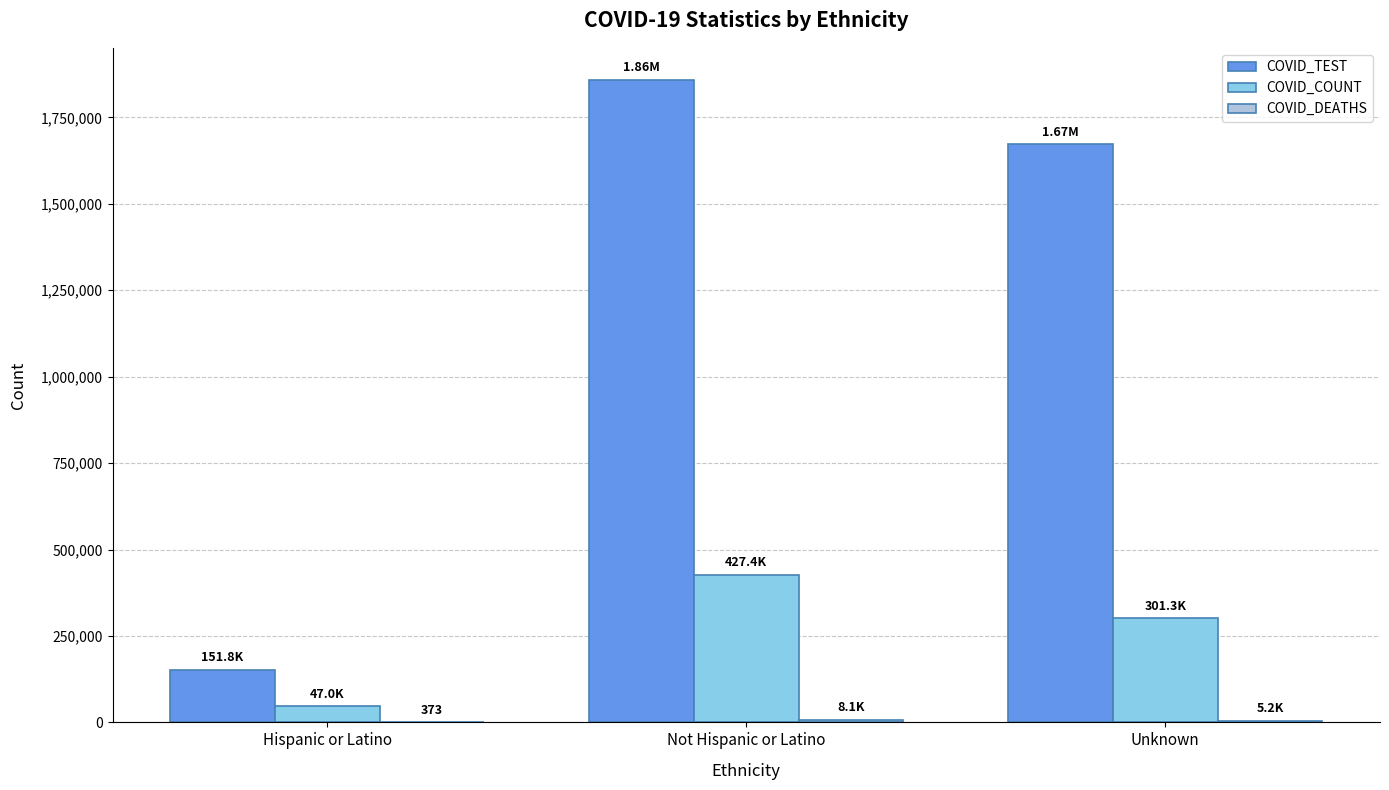

Where is COVID_TEST nearest to the value 1005144?

Unknown